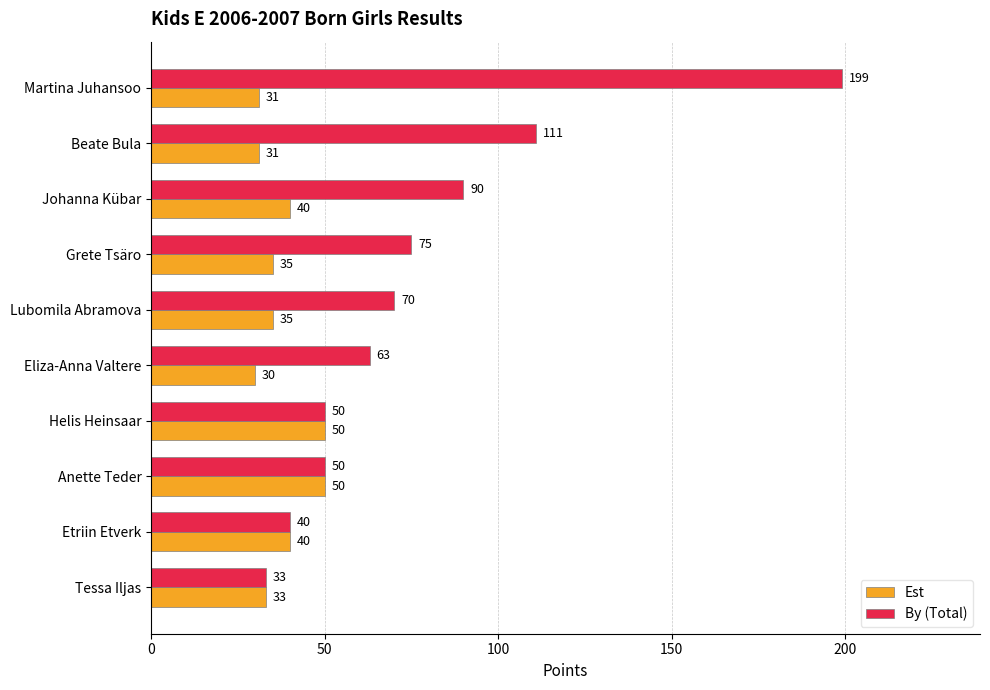

Read the Est value at Helis Heinsaar, to the nearest 5.

50